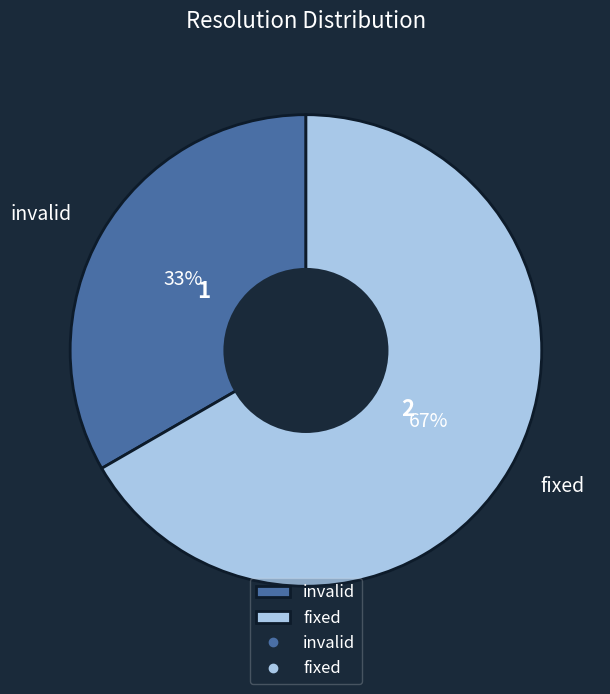

Which slice represents more than half of the pie?

fixed